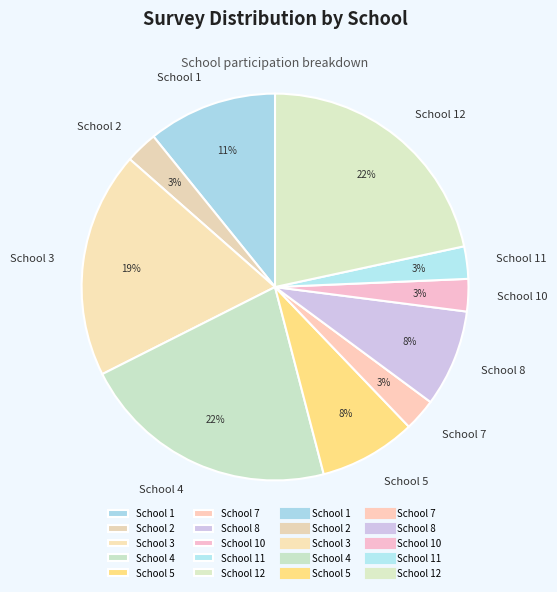

To the nearest percent, what portion does School 5 represent?

8%